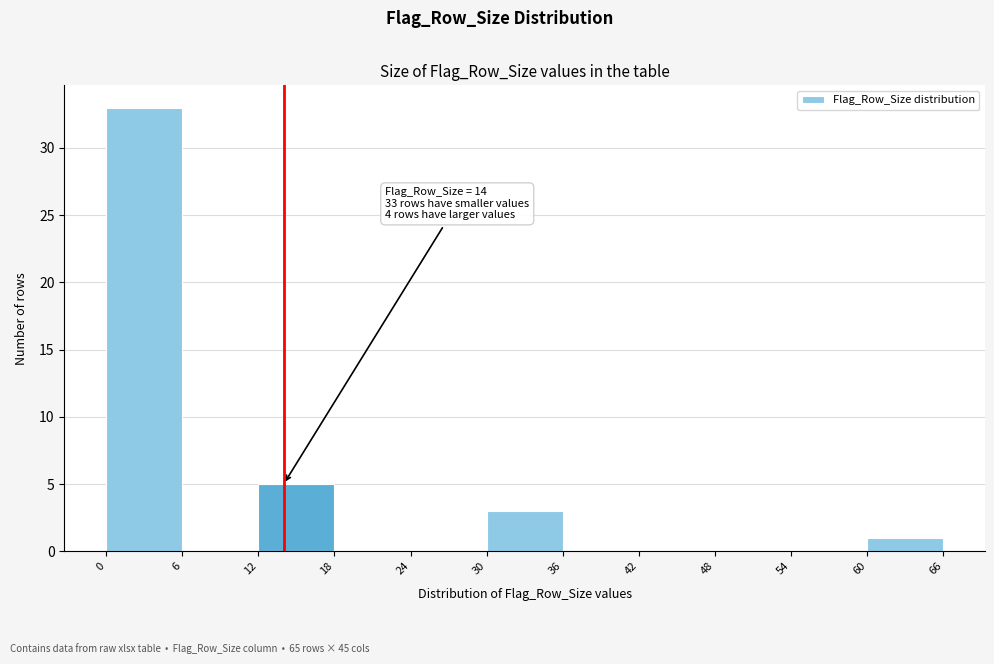

Which range on the x-axis has the tallest bar?

0 to 6